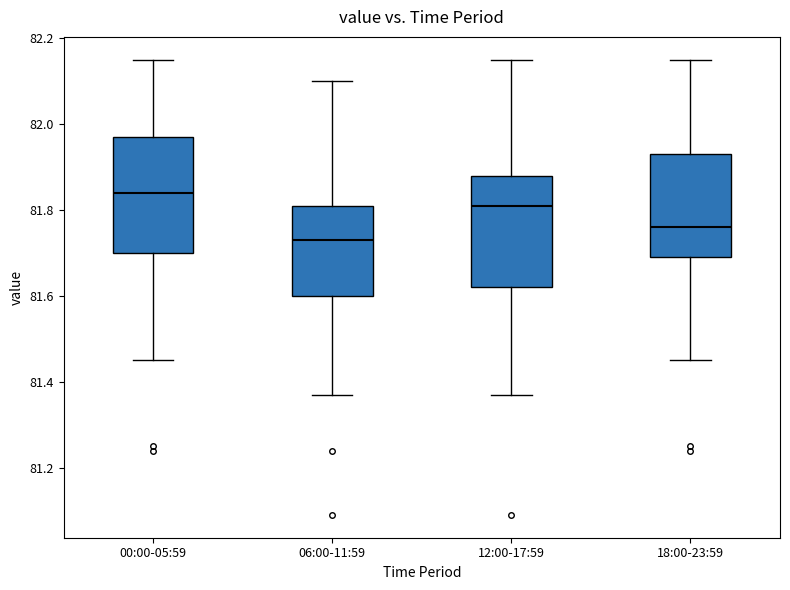

Reading left to right, read every box against the y-axis: the position of its median line, the range the box covers, and the ends of its whiskers. The values are not printed on the chart, so give them approximately, as read against the axis.

00:00-05:59: median 81.84, box 81.70 to 81.98, whiskers 81.46 to 82.16
06:00-11:59: median 81.74, box 81.60 to 81.82, whiskers 81.38 to 82.10
12:00-17:59: median 81.82, box 81.62 to 81.88, whiskers 81.38 to 82.16
18:00-23:59: median 81.76, box 81.70 to 81.94, whiskers 81.46 to 82.16